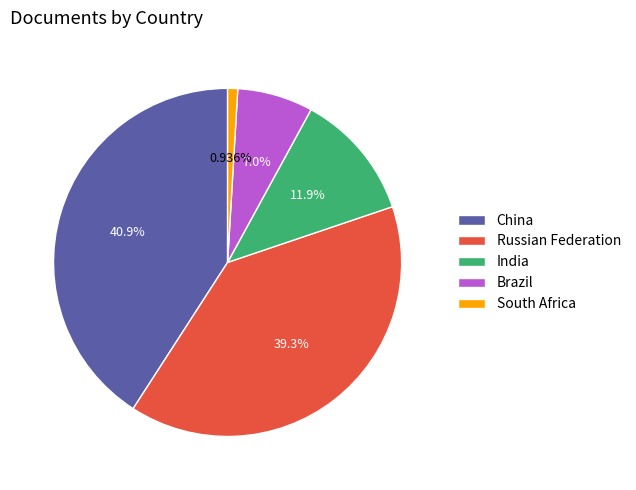

Rank the categories by value from highest to lowest.

China, Russian Federation, India, Brazil, South Africa